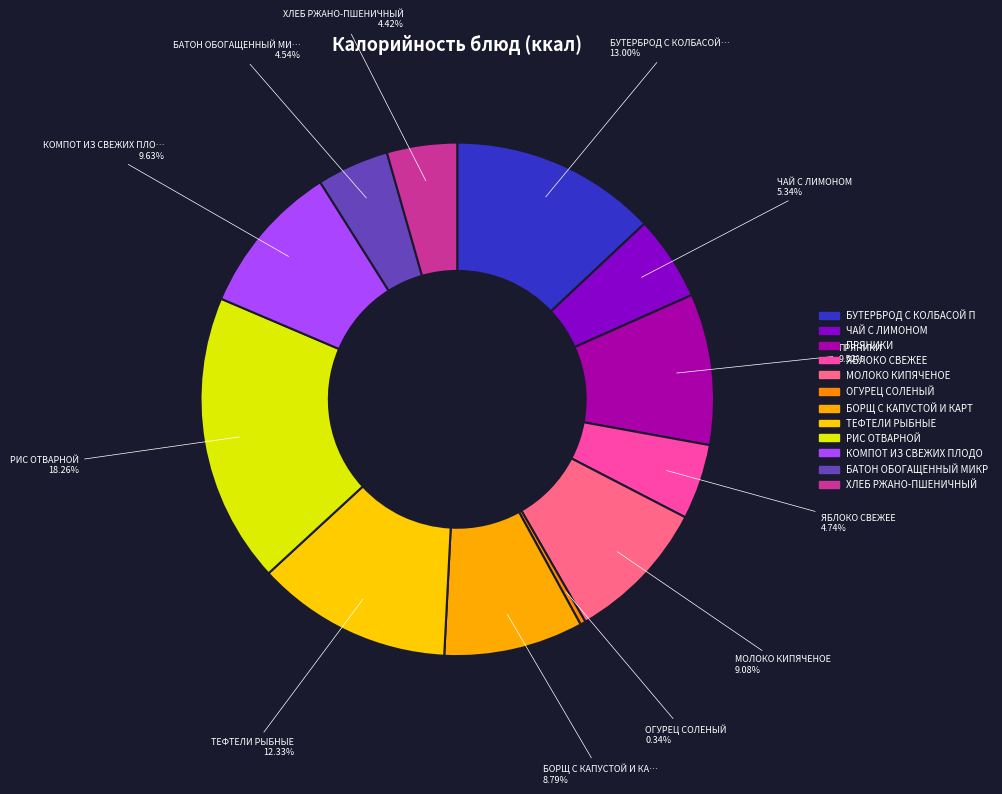

How many segments does this pie chart have?

12